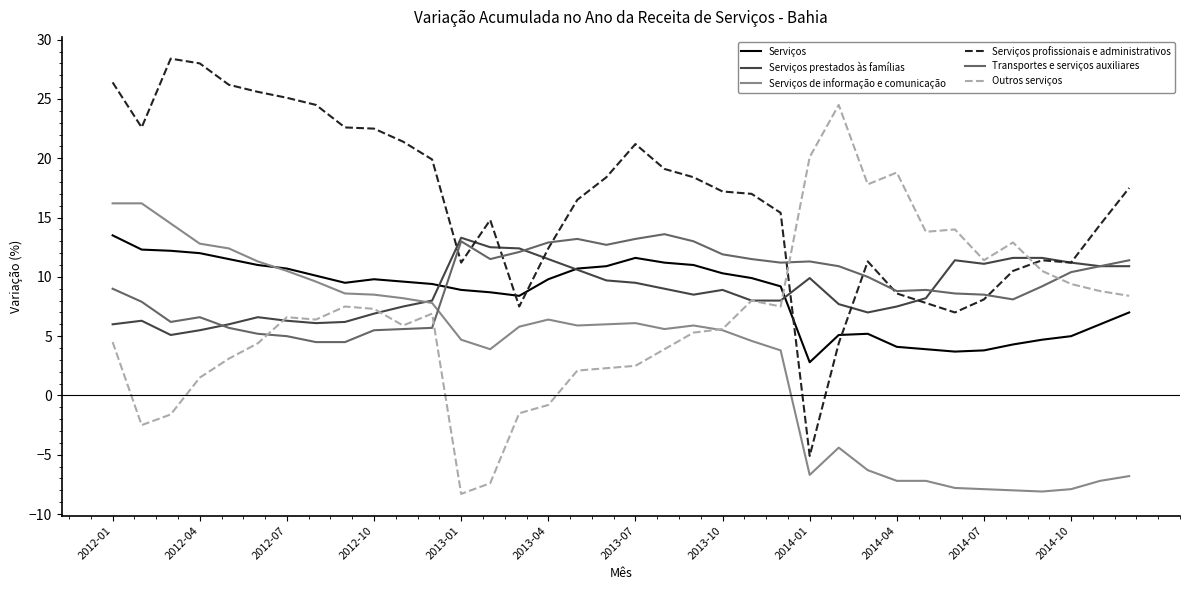

What is the difference between the second highest and second lowest values in the Outros serviços series?

27.5